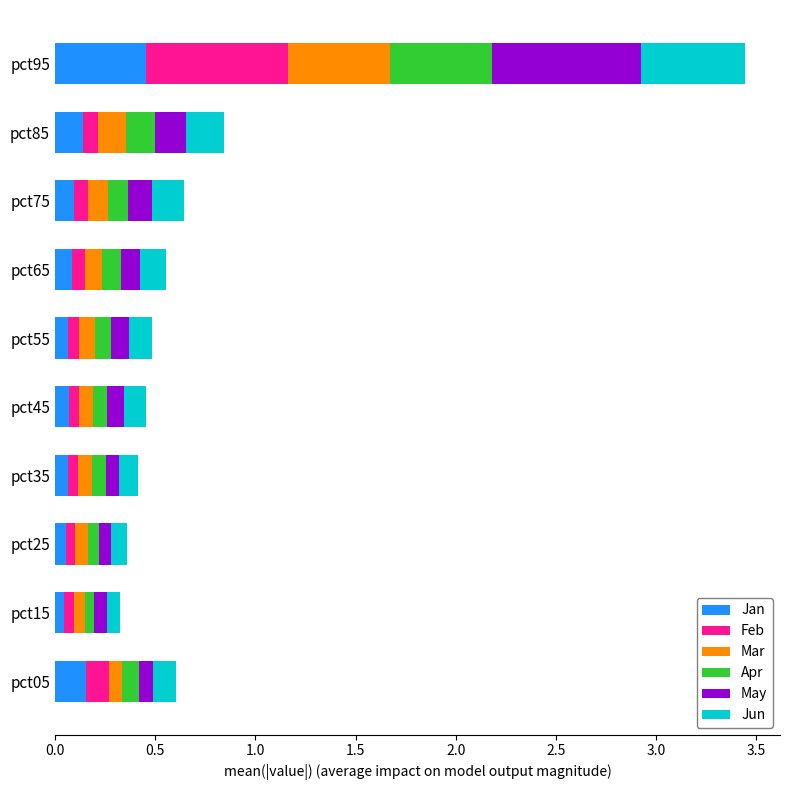

At which label does Jan reach its peak?

pct95